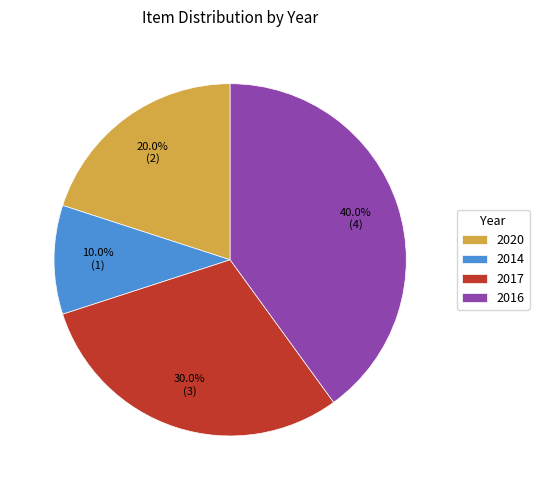

What is the smallest slice in the pie chart?

2014